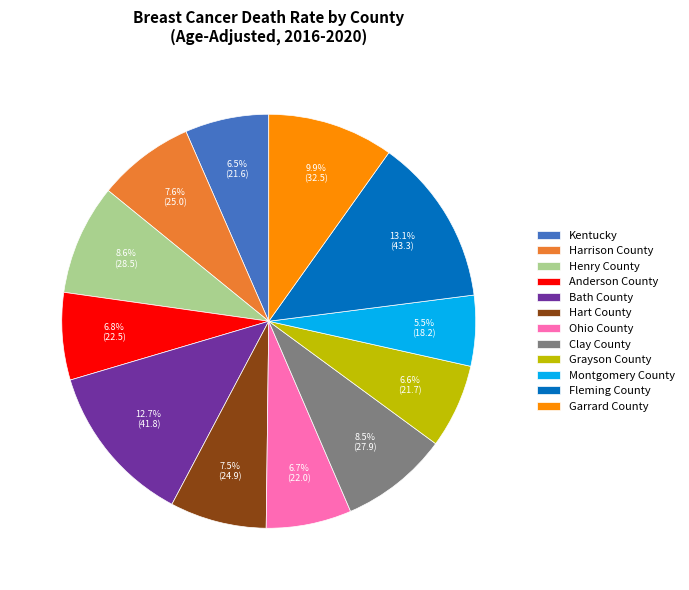

What is the smallest slice in the pie chart?

Montgomery County